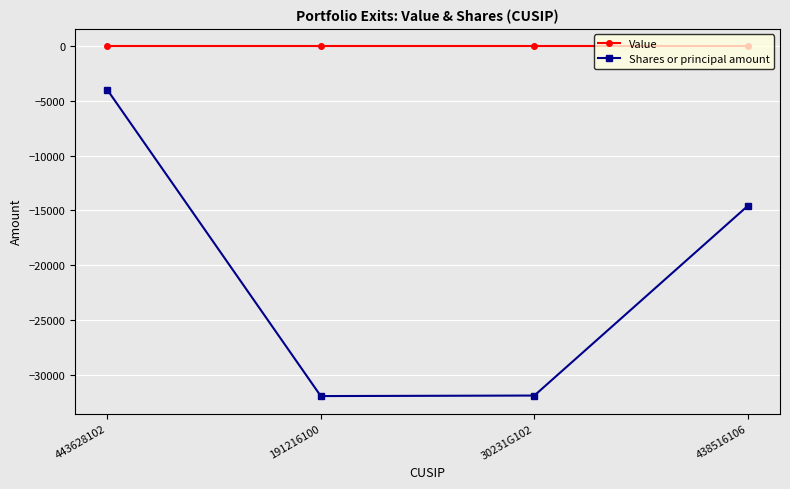

Is the value of Value at 443628102 greater than the value of Shares or principal amount at 443628102?

Yes